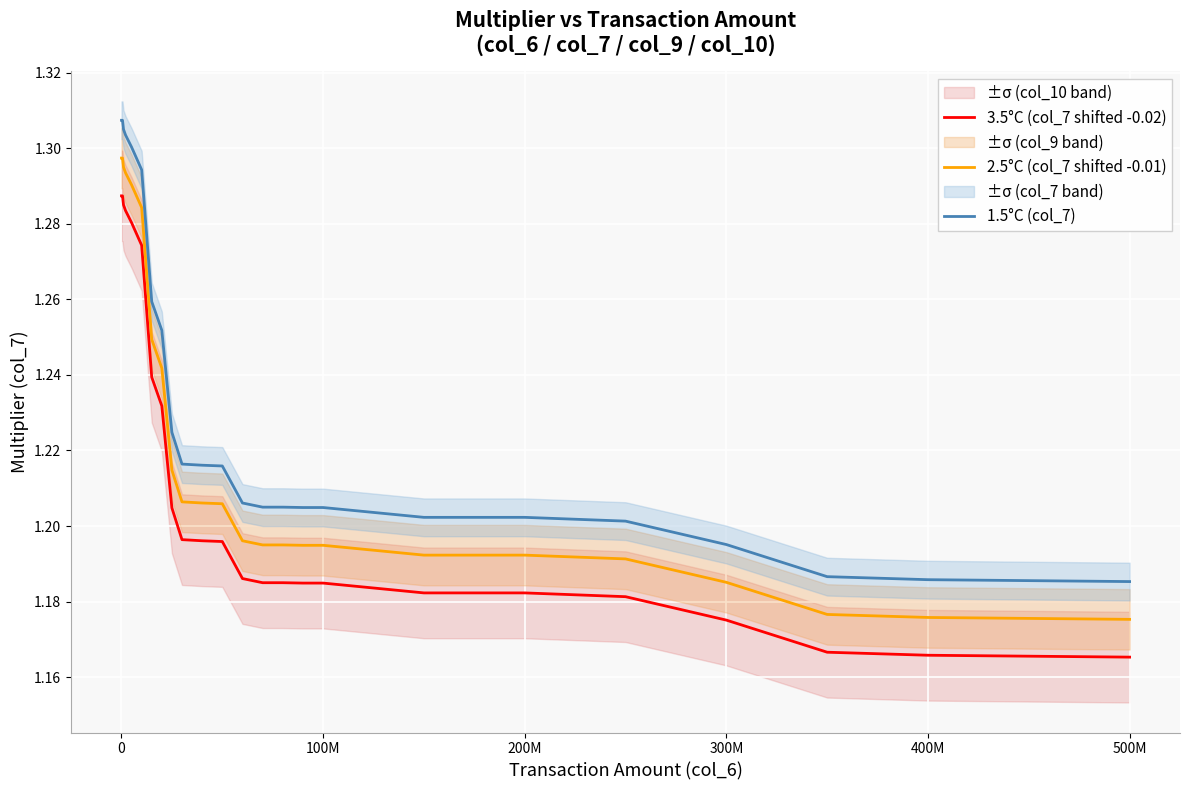

How many lines are shown in the chart?

3